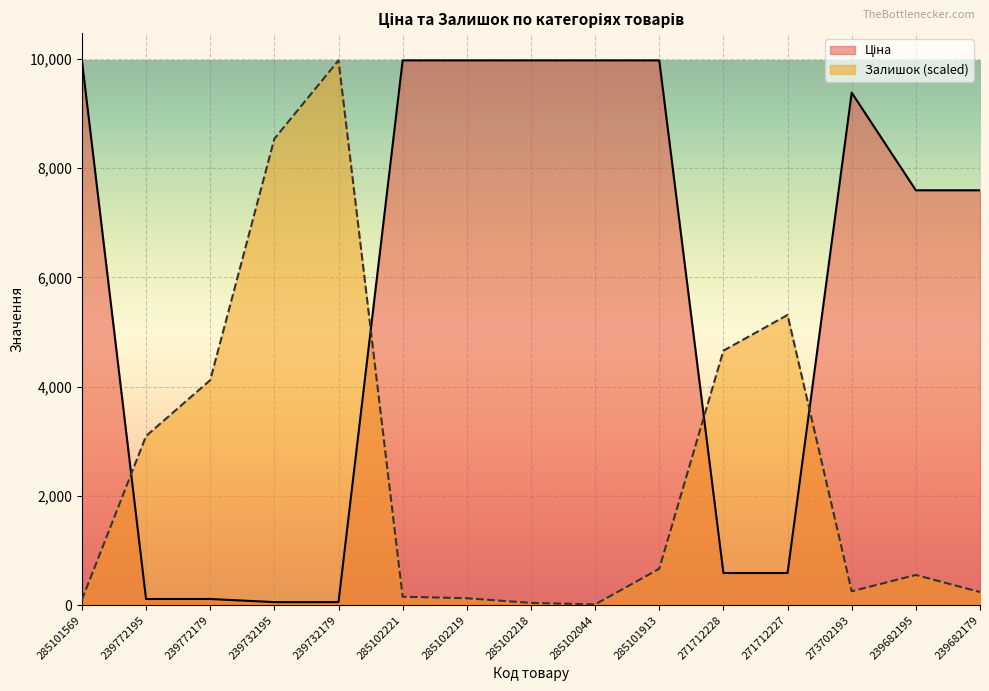

What are all the series names shown in the legend?

Ціна, Залишок